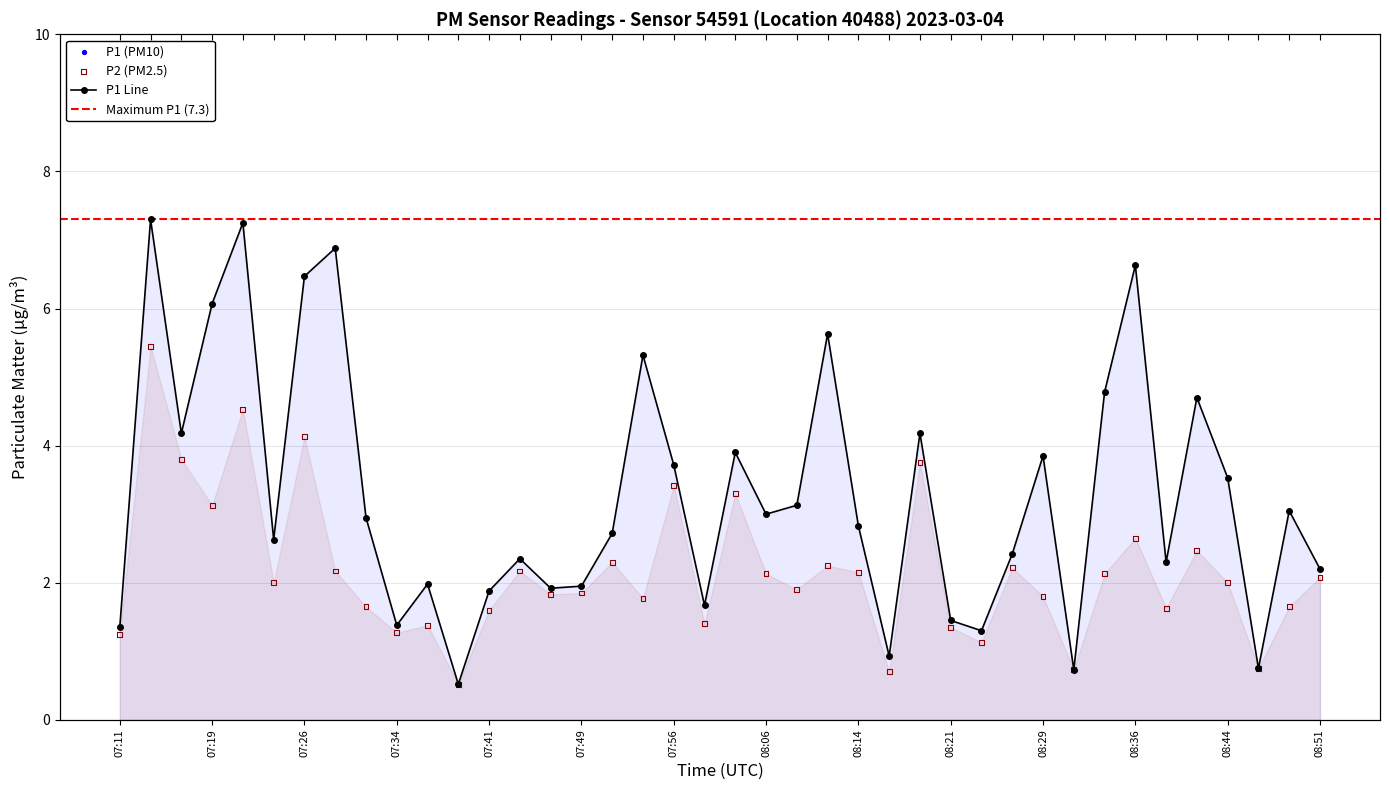

What is the total value across all series at 07:46?

3.8